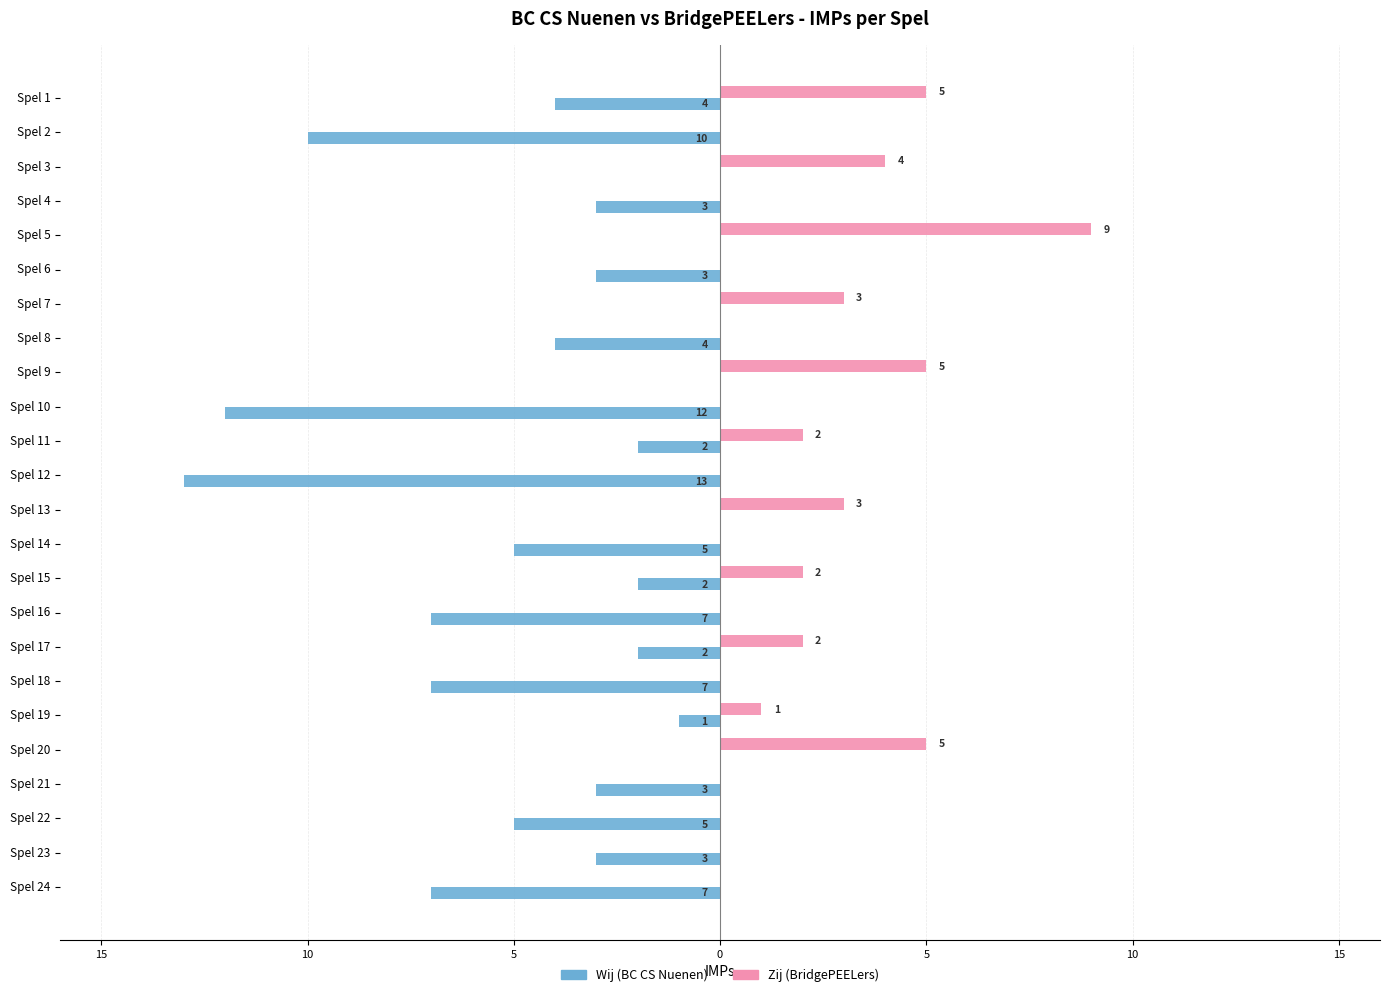

At how many categories does at least one series exceed -5?

24